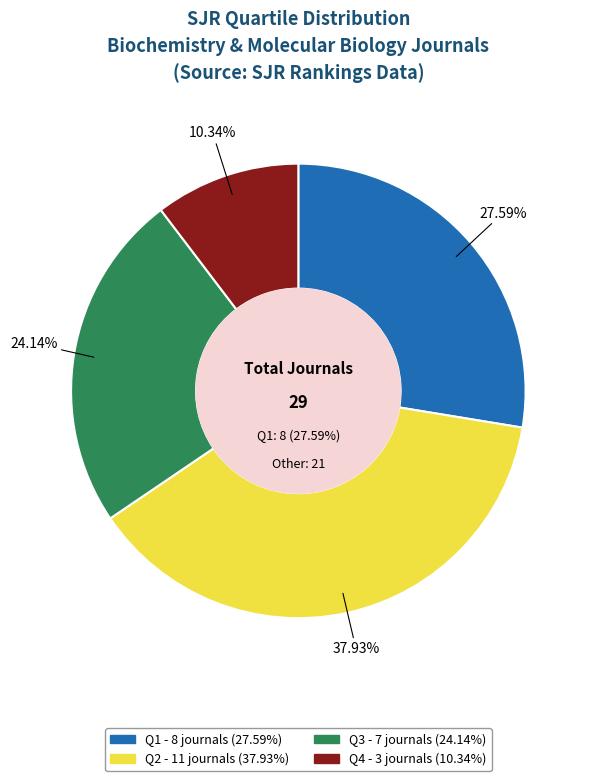

Rank the categories by value from highest to lowest.

Q2, Q1, Q3, Q4